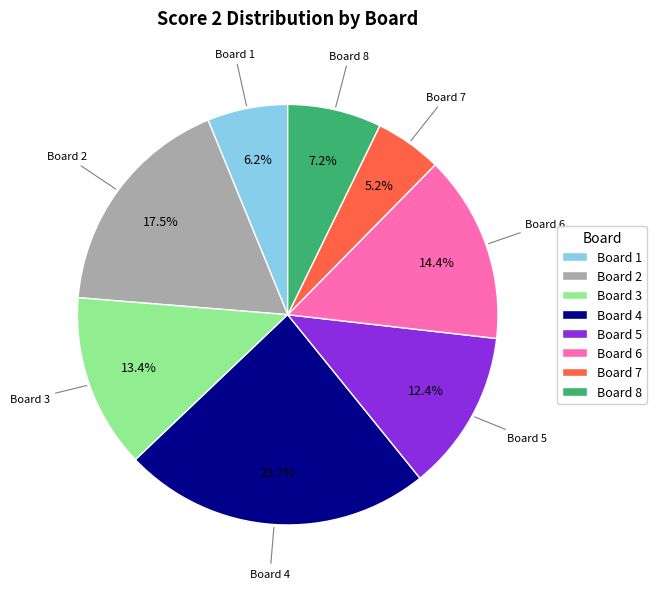

True or false: Board 7 accounts for 1% of the total.

False